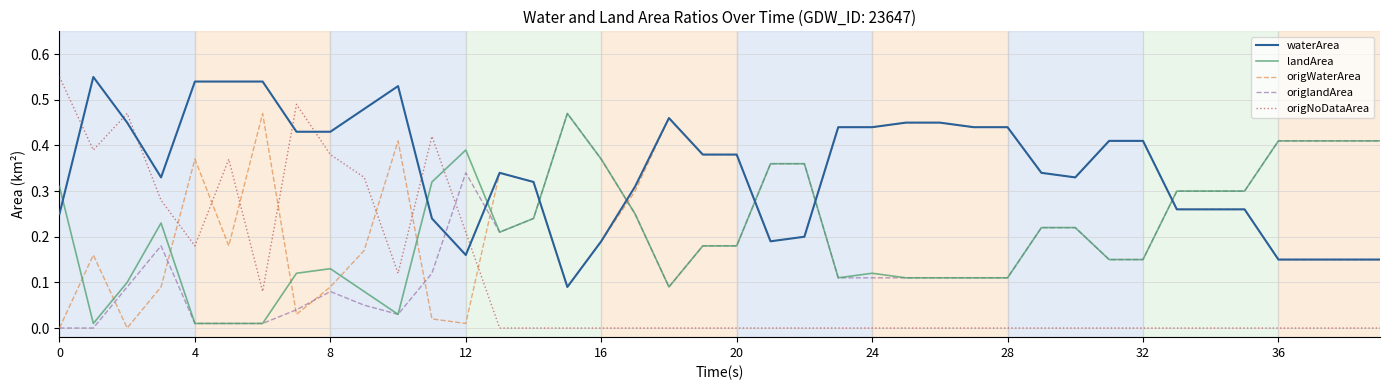

Which series has the widest spread of values?

origNoDataArea